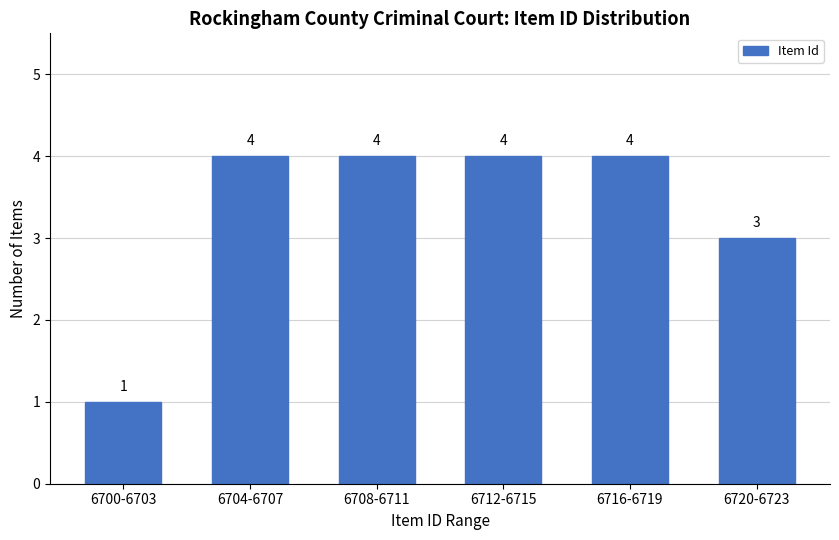

Reading right to left, what are all the values shown in this chart?

3	4	4	4	4	1